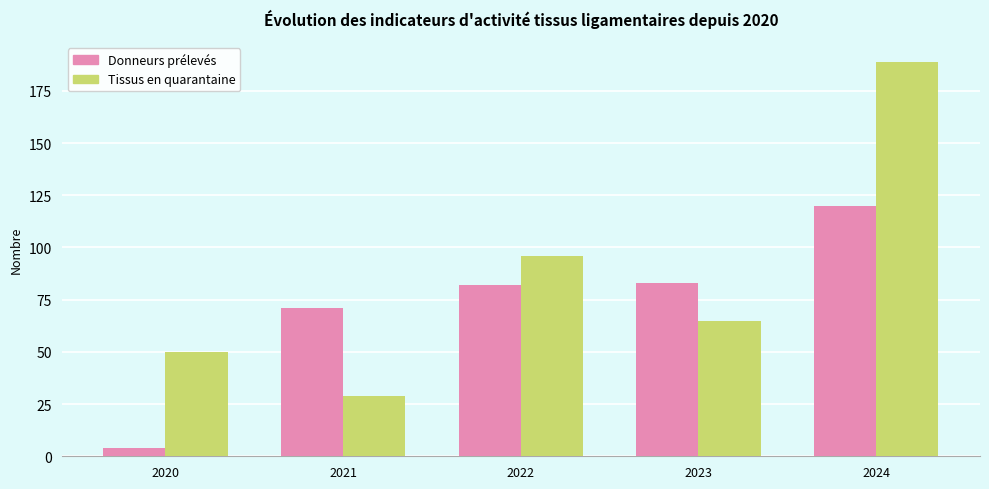

What are all the series names shown in the legend?

Donneurs prélevés, Tissus en quarantaine